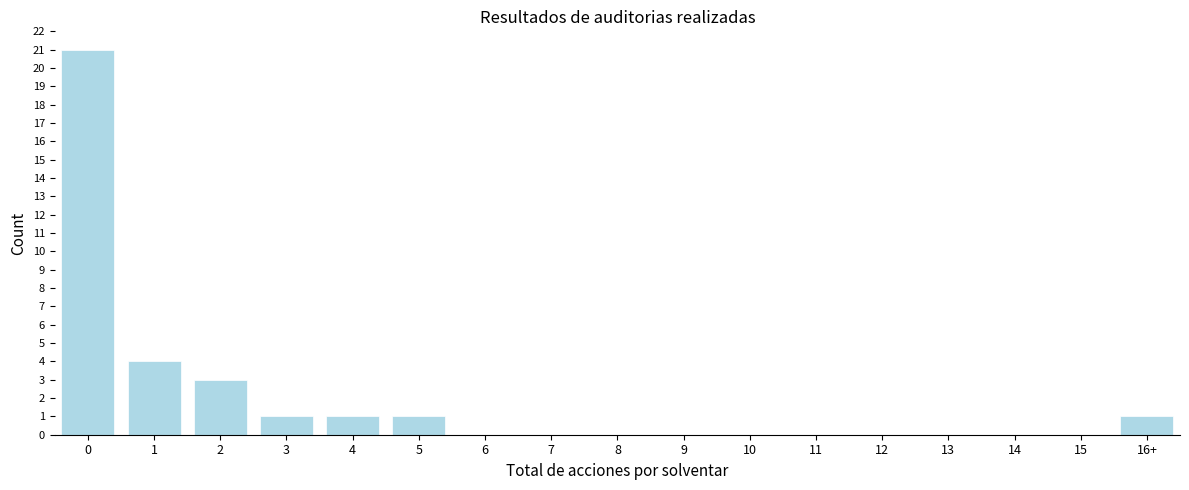

Reading right to left, what are all the values shown in this chart?

16+=1	15=0	14=0	13=0	12=0	11=0	10=0	9=0	8=0	7=0	6=0	5=1	4=1	3=1	2=3	1=4	0=21